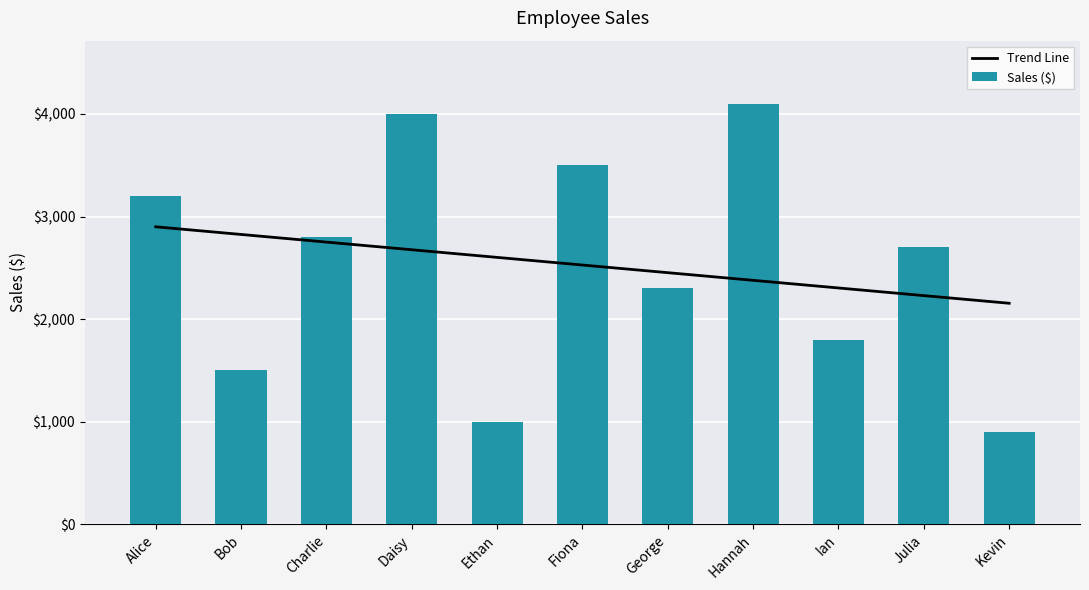

What are all the series names shown in the legend?

Trend Line, Sales ($)